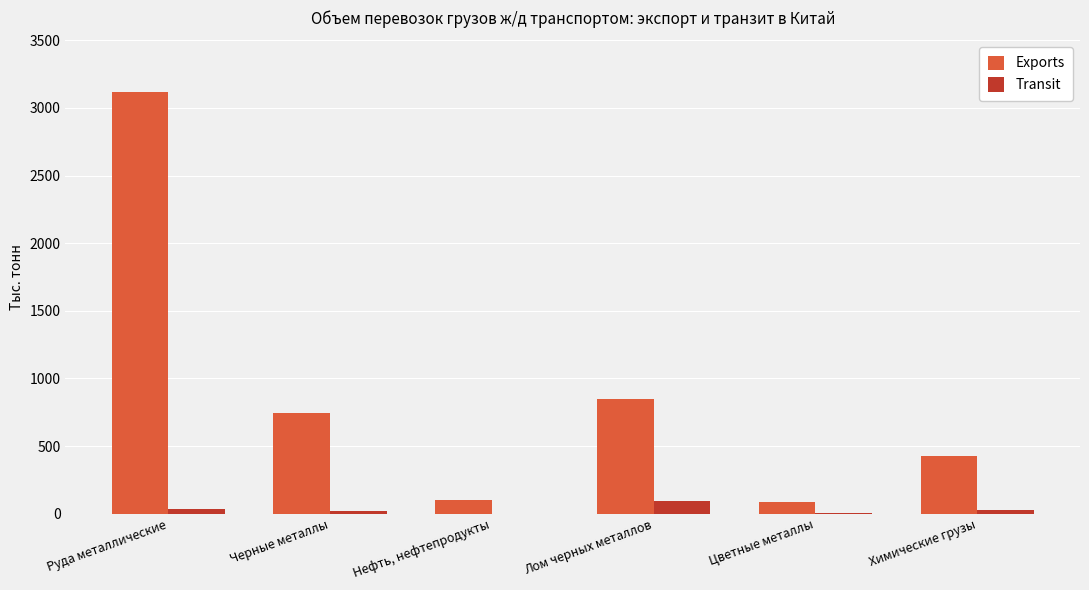

At which label does Exports reach its peak?

Руда металлические